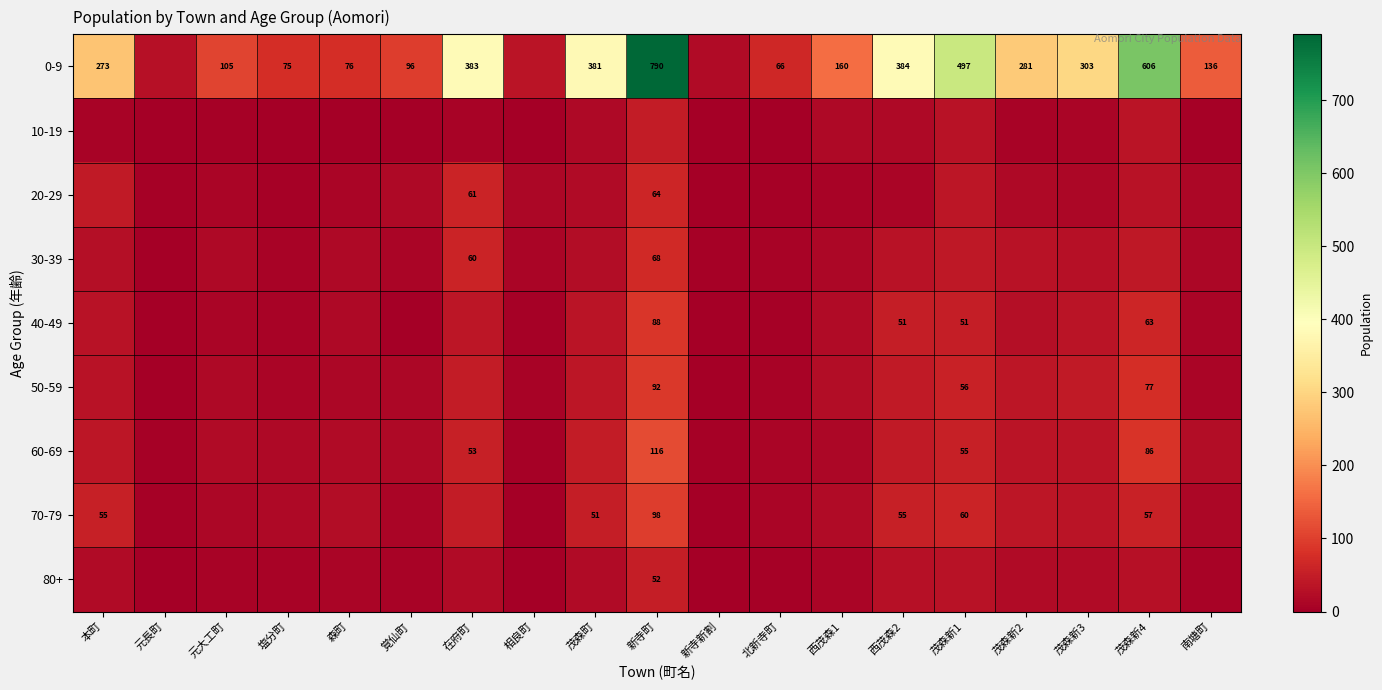

The value of 40-49 at 新寺町 is 143. True or false?

False